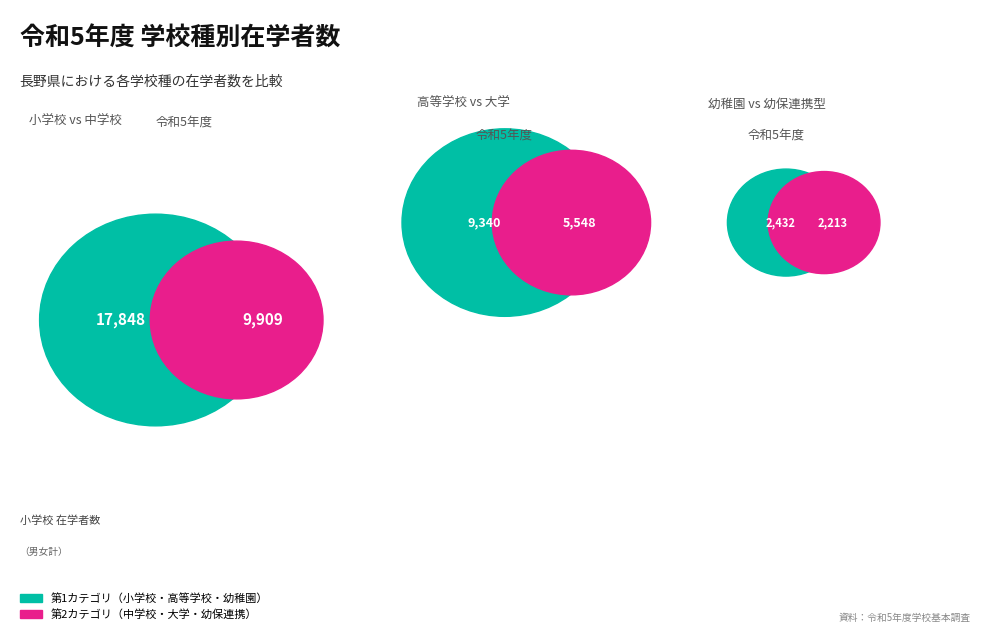

What is the largest slice in the pie chart?

小学校